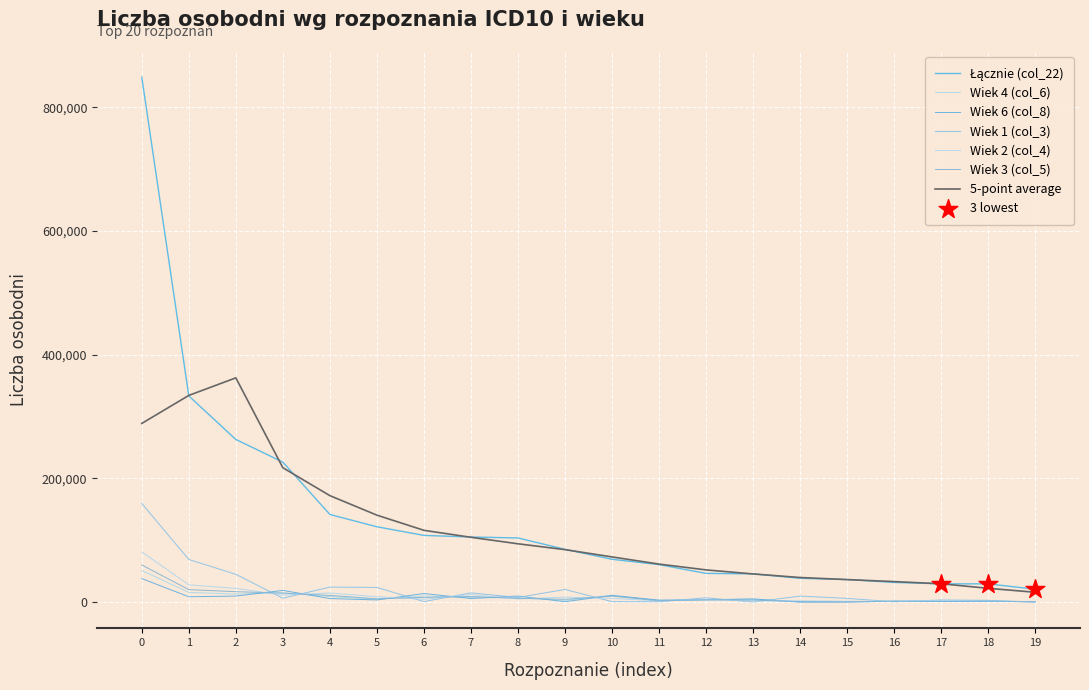

At how many categories does at least one series exceed 37833?

15